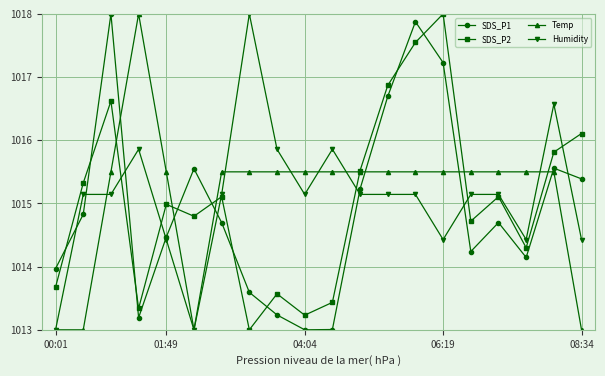

What is the value of the Temp point at the 19th from the left?

1015.5